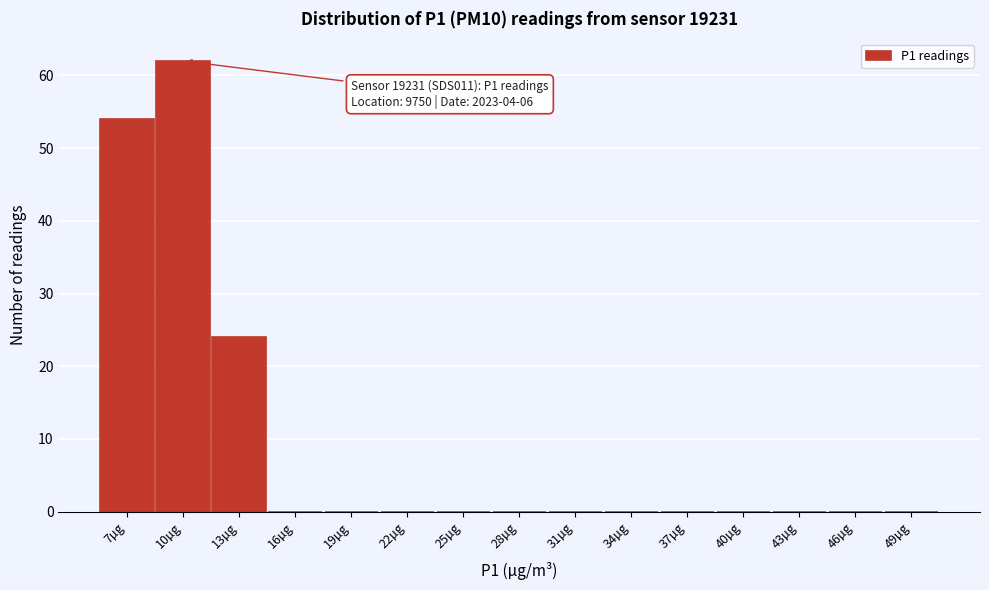

Reading left to right, extract all data points from this chart.

7µg=54	10µg=62	13µg=24	16µg=0	19µg=0	22µg=0	25µg=0	28µg=0	31µg=0	34µg=0	37µg=0	40µg=0	43µg=0	46µg=0	49µg=0